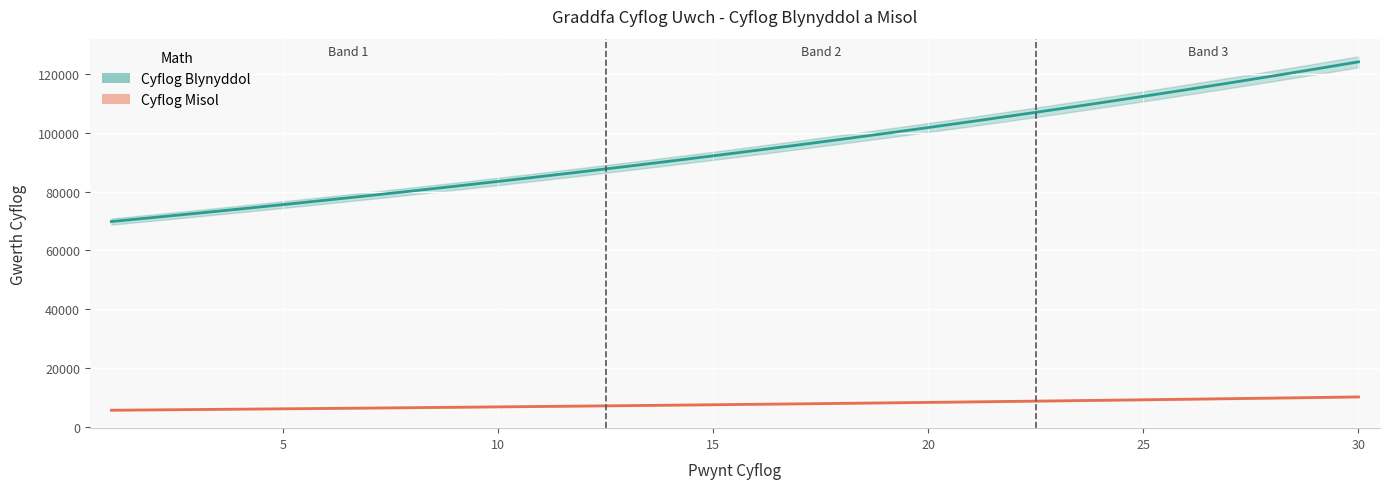

Reading left to right, list all the values displayed in this chart.

Cyflog Blynyddol: 1=69812.0	2=71209.0	3=72631.0	4=74085.0	5=75567.0	6=77079.0	7=78620.0	8=80192.0	9=81796.0	10=83432.0	11=85100.0	12=86802.0	13=88537.0	14=90309.0	15=92115.0	16=93958.0	17=95837.0	18=97753.0	19=99708.0	20=101702.0	21=103735.0	22=105811.0	23=107928.0	24=110086.0	25=112289.0	26=114534.0	27=116825.0	28=119161.0	29=121545.0	30=123976.0
Cyflog Misol: 1=5817.7	2=5934.1	3=6052.6	4=6173.8	5=6297.2	6=6423.2	7=6551.7	8=6682.7	9=6816.3	10=6952.7	11=7091.7	12=7233.5	13=7378.1	14=7525.8	15=7676.2	16=7829.8	17=7986.4	18=8146.1	19=8309.0	20=8475.2	21=8644.6	22=8817.6	23=8994.0	24=9173.8	25=9357.4	26=9544.5	27=9735.4	28=9930.1	29=10128.8	30=10331.3